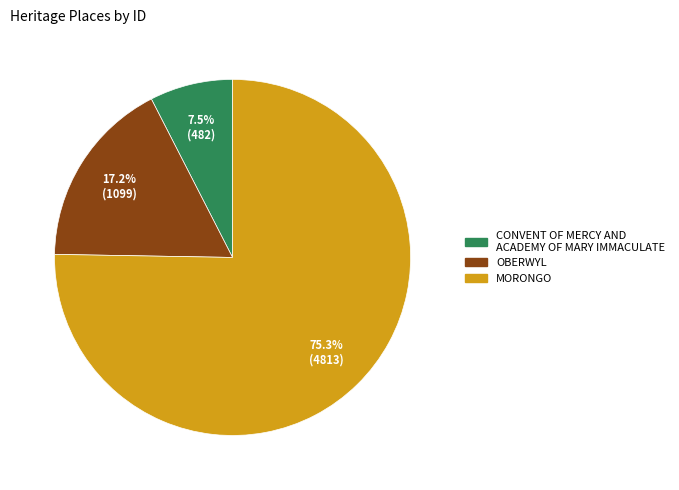

What percentage is NOT represented by CONVENT OF MERCY AND ACADEMY OF MARY IMMACULATE?

92.5%